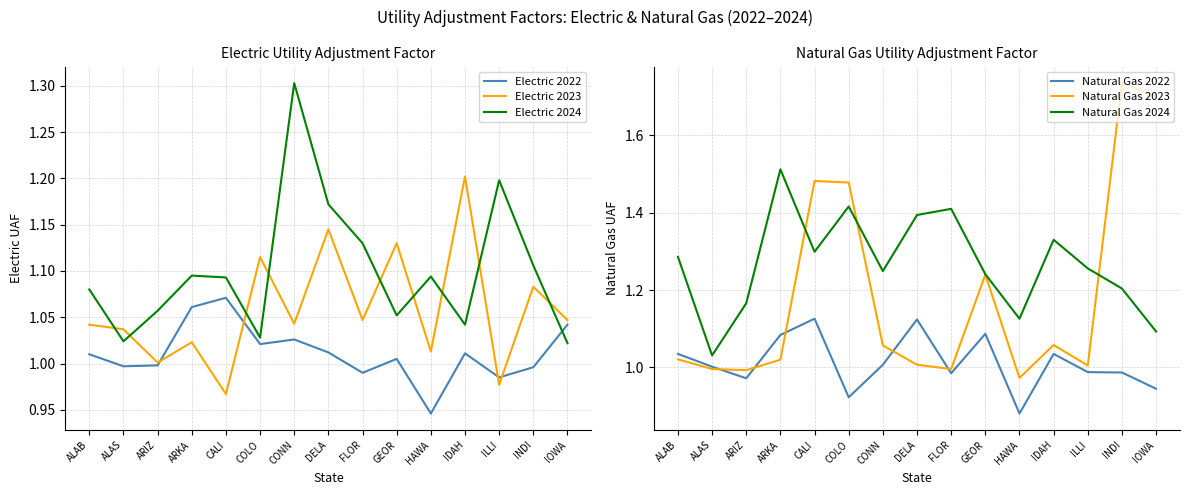

Between HAWA and GEOR, which is larger?

GEOR